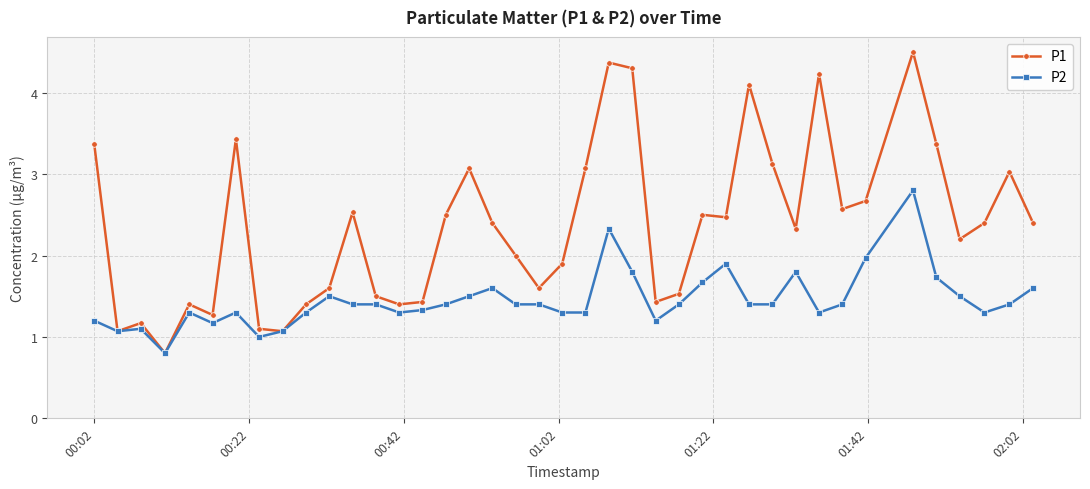

True or false: P1 has more than 1 interior local peaks.

True